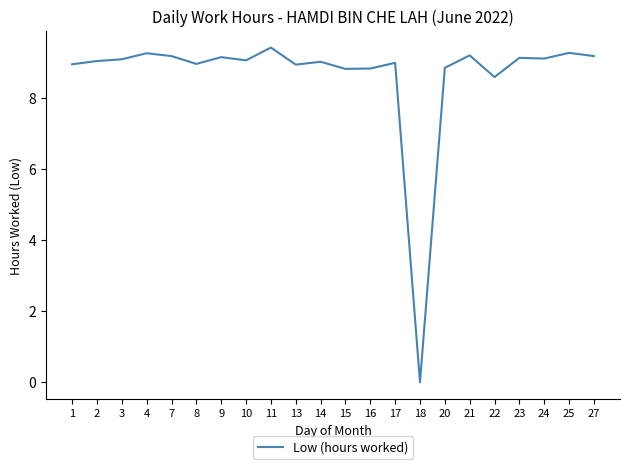

True or false: the data has more than 1 interior local peaks.

True